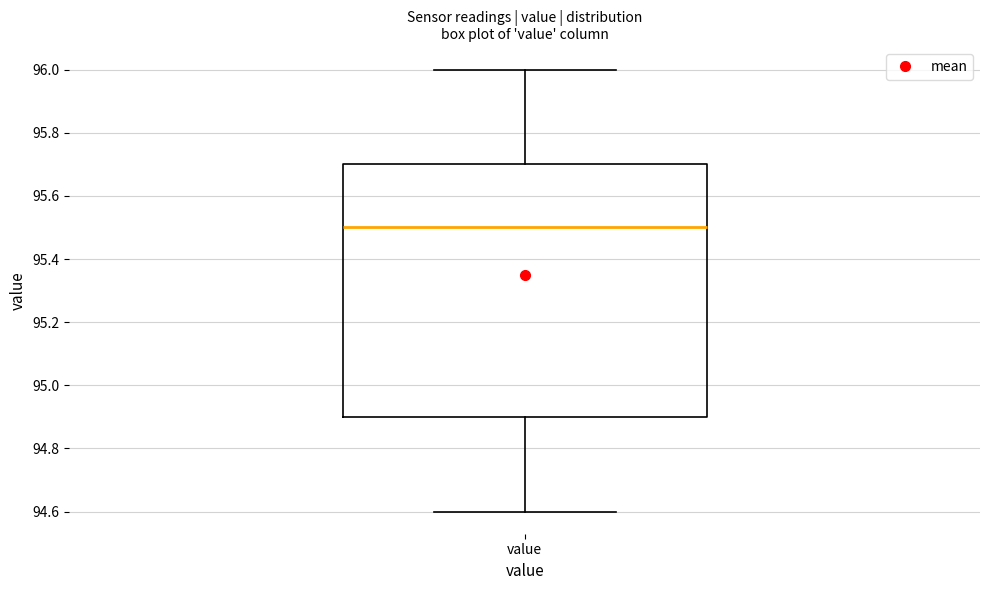

Read this box plot against the y-axis: the position of the median line, the range covered by the box, and the ends of both whiskers. The values are not printed on the chart, so give them approximately, as read against the axis.

median 95.5, box 94.9 to 95.7, whiskers 94.6 to 96.0